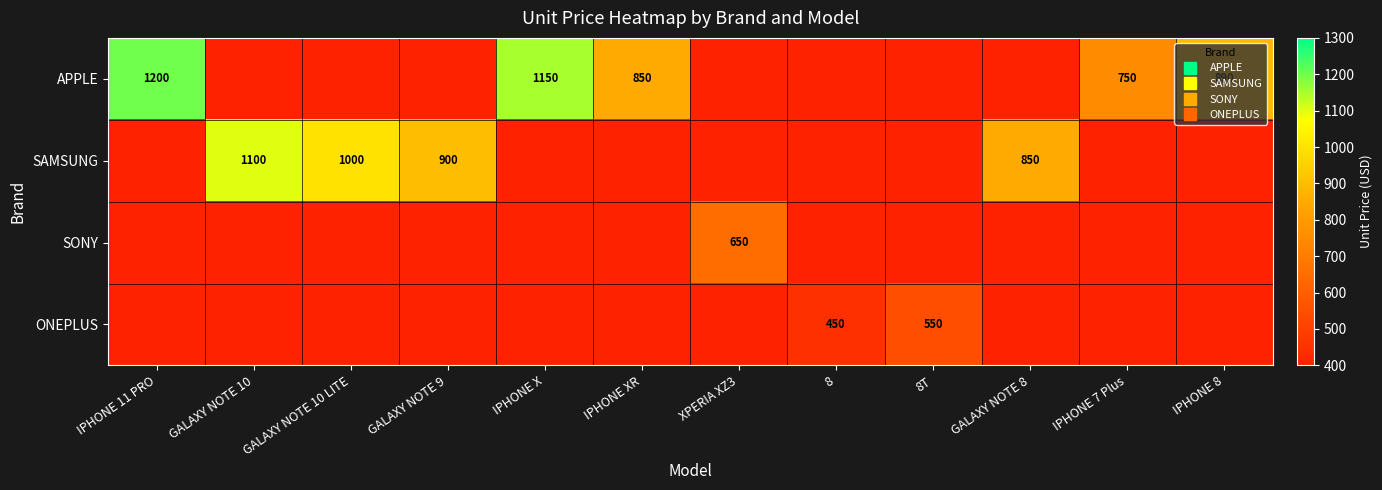

Which series has the largest range (max minus min)?

APPLE